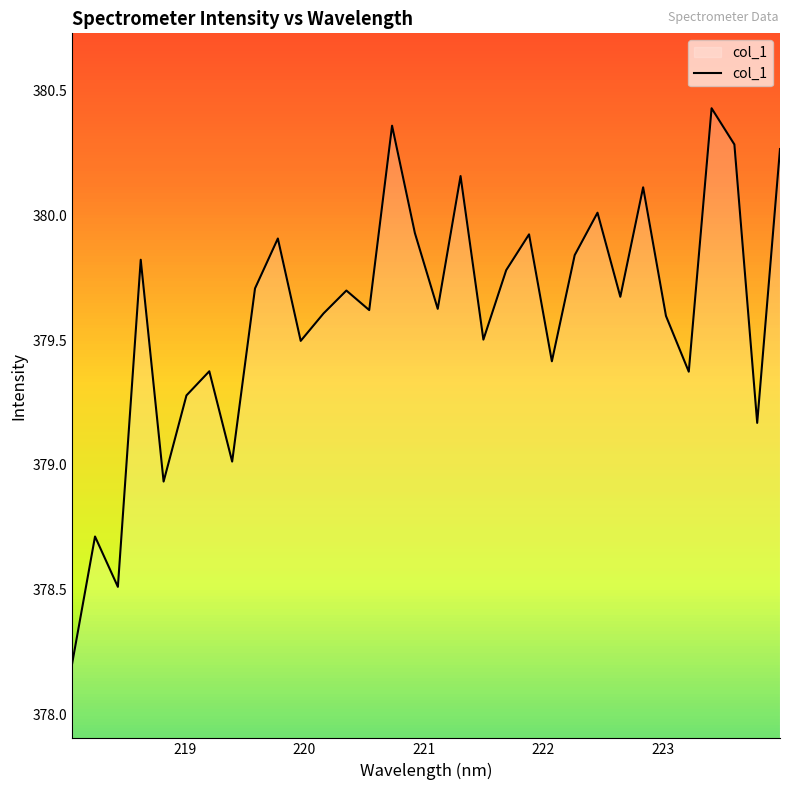

What is the minimum value shown in the chart?

378.2